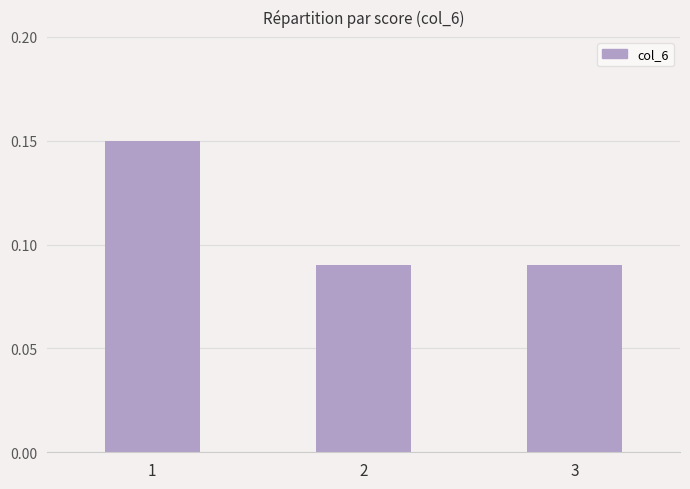

What is the sum of all values?

0.3